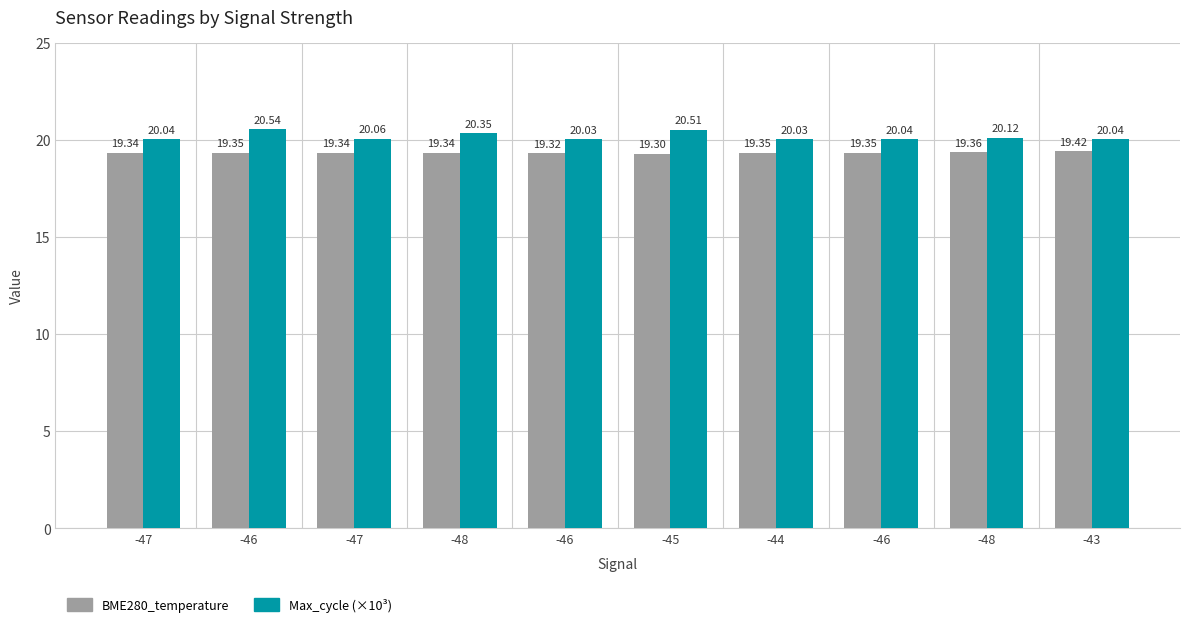

What is the greatest value displayed?

20.5